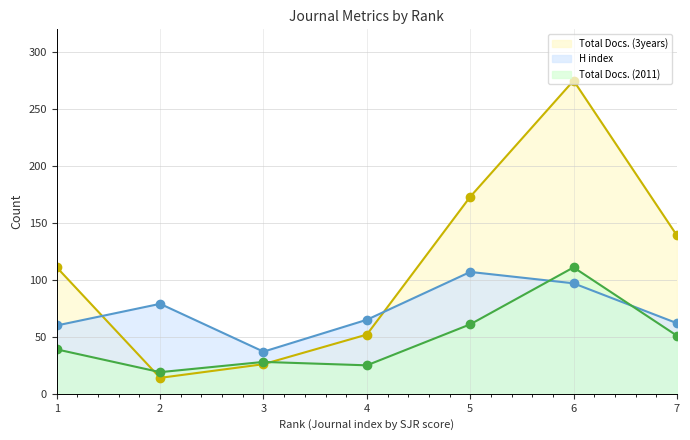

What is the value of the H index point at the 6th from the left?

97